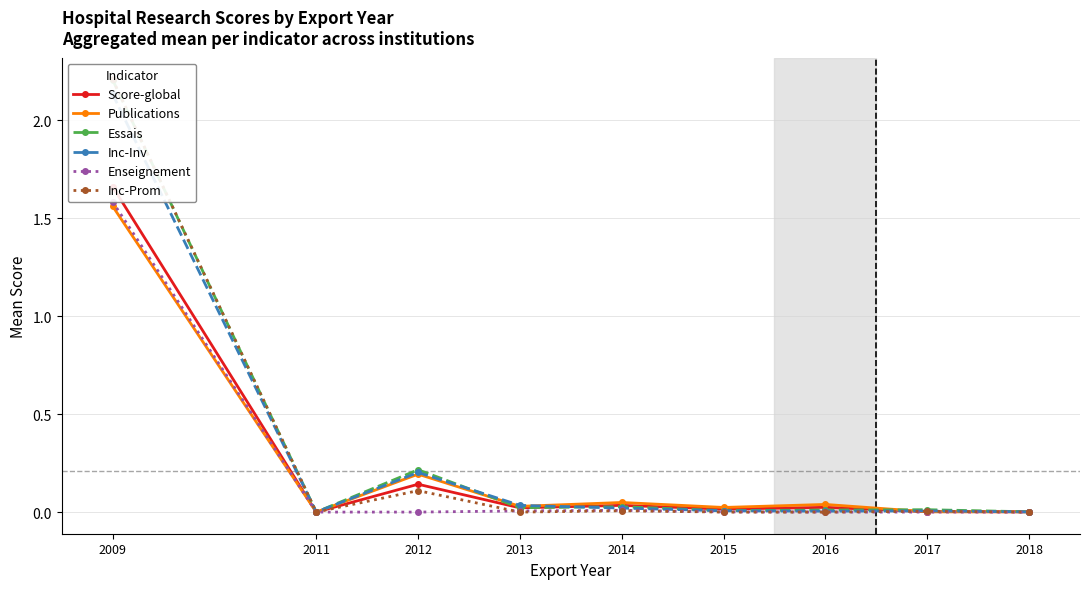

Where is the first local maximum for Enseignement?

2014